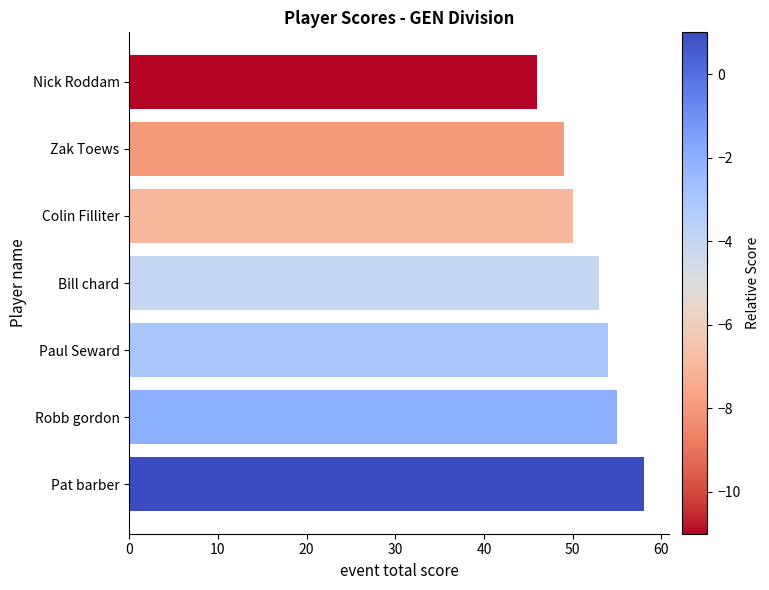

Is it true that the value at Nick Roddam is 60?

False